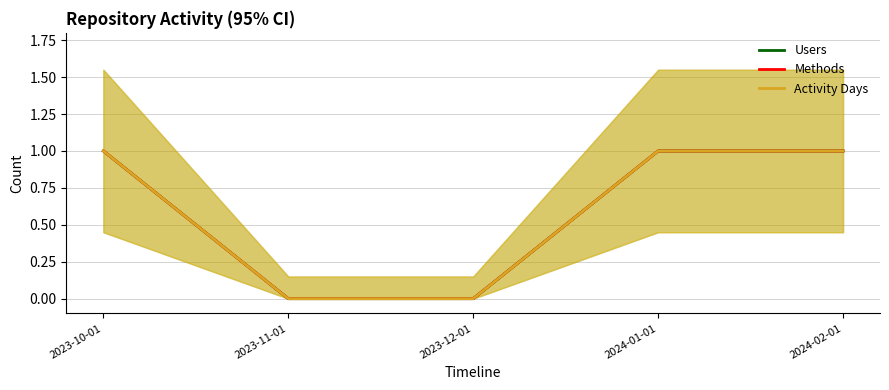

At which label does Users reach its minimum?

2023-11-01